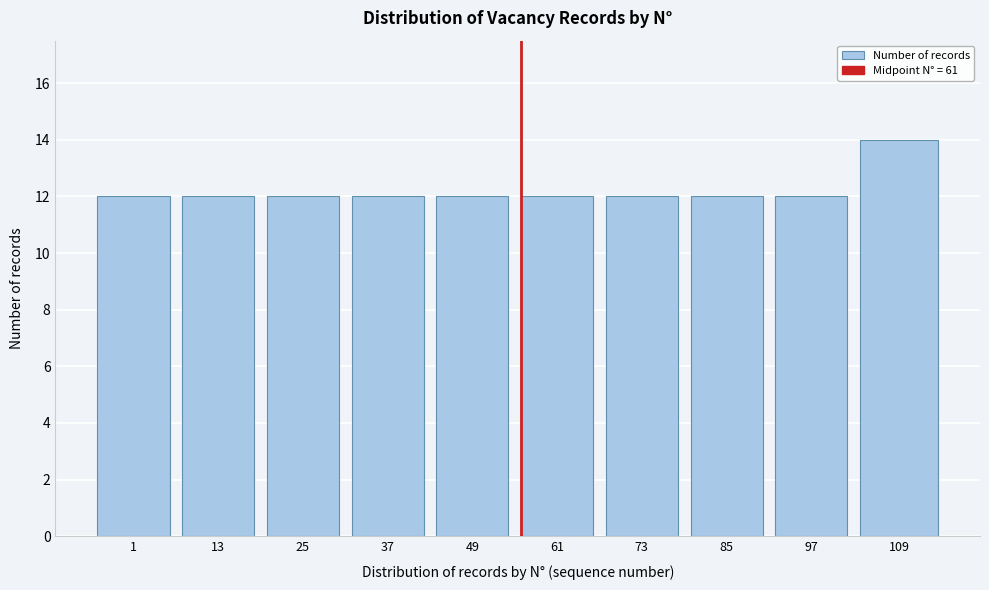

Reading right to left, list all the values displayed in this chart.

109=14	97=12	85=12	73=12	61=12	49=12	37=12	25=12	13=12	1=12